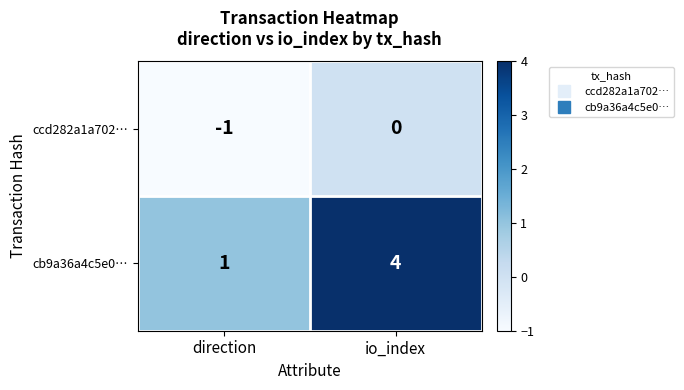

What is the sum of all cb9a36a4c5e0… values?

5